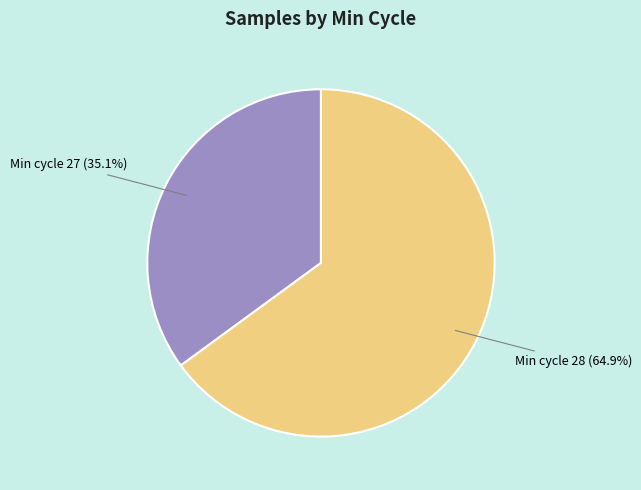

What is the ratio of the value at Min cycle 27 (35.1%) to the value at Min cycle 28 (64.9%)?

0.5